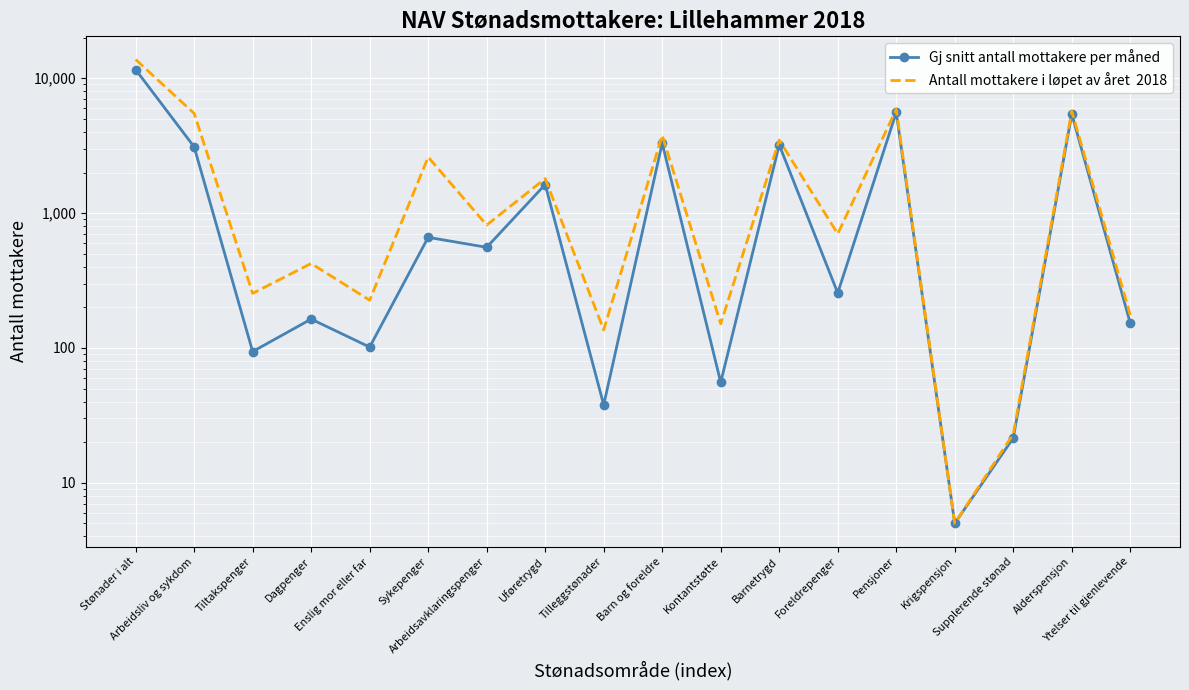

What is the minimum value shown in the chart?

5.0